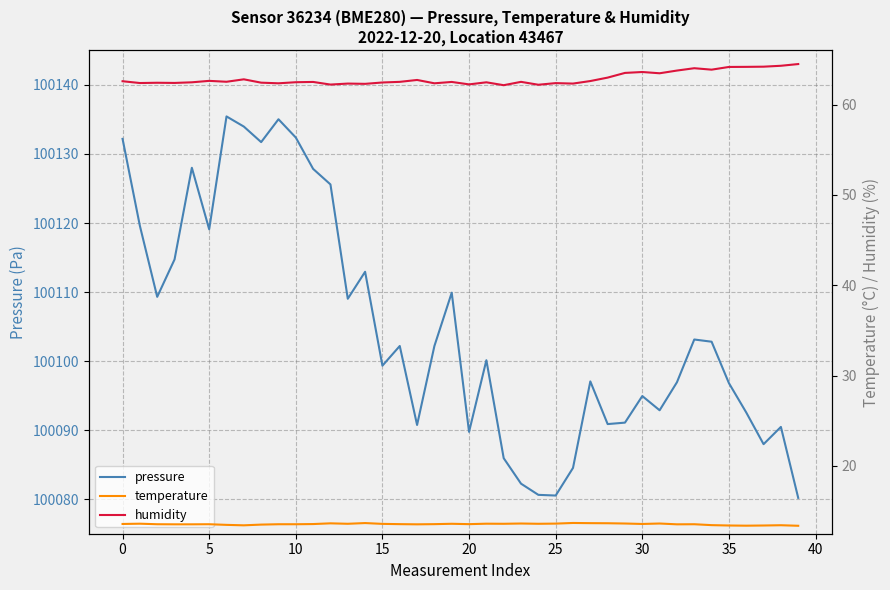

True or false: humidity and temperature cross at least once.

False